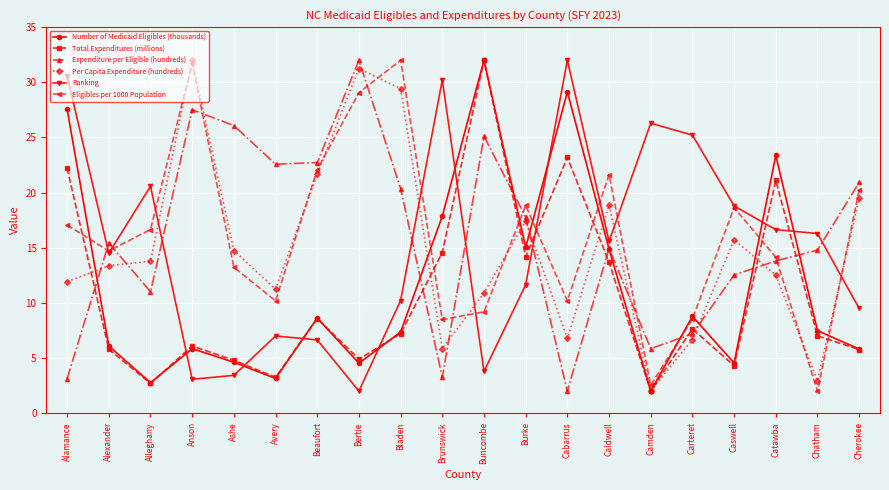

Is the value of Eligibles per 1000 Population at Alleghany greater than the value of Expenditure per Eligible (hundreds) at Alamance?

Yes